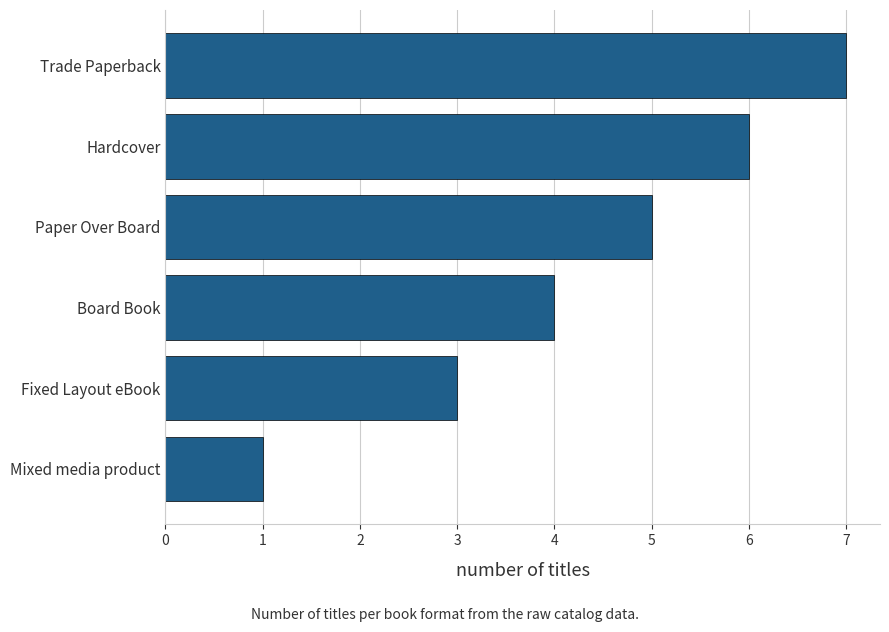

Does the chart contain stacked bars?

No